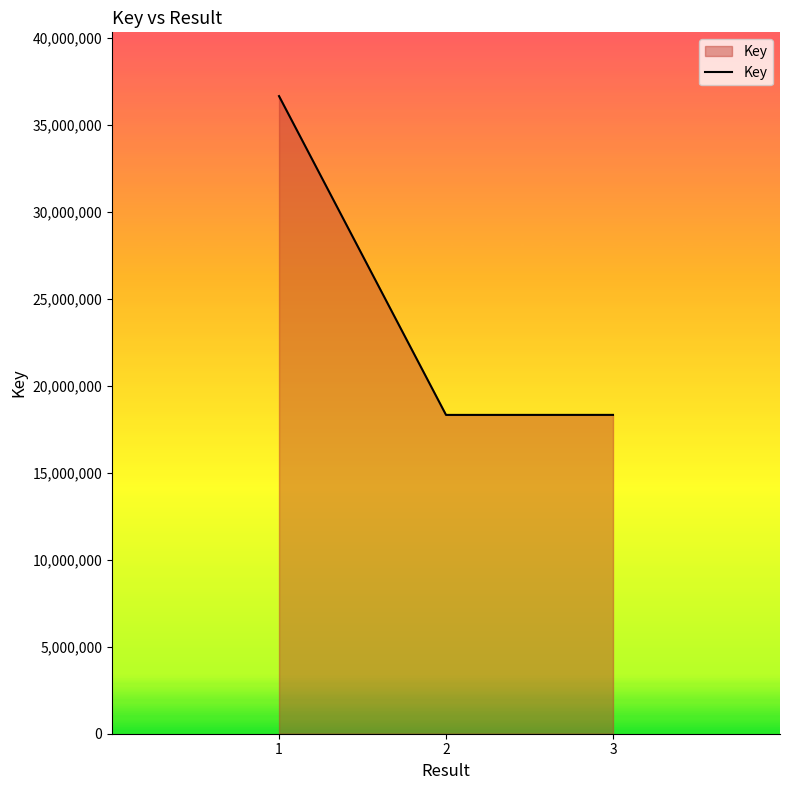

Is it true that the value at 2 is 18324707?

True